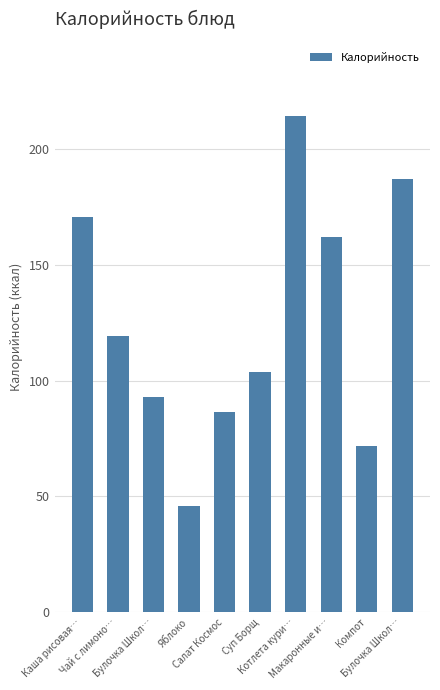

What is the difference between the values at Каша рисовая… and Булочка Школ…?

16.3